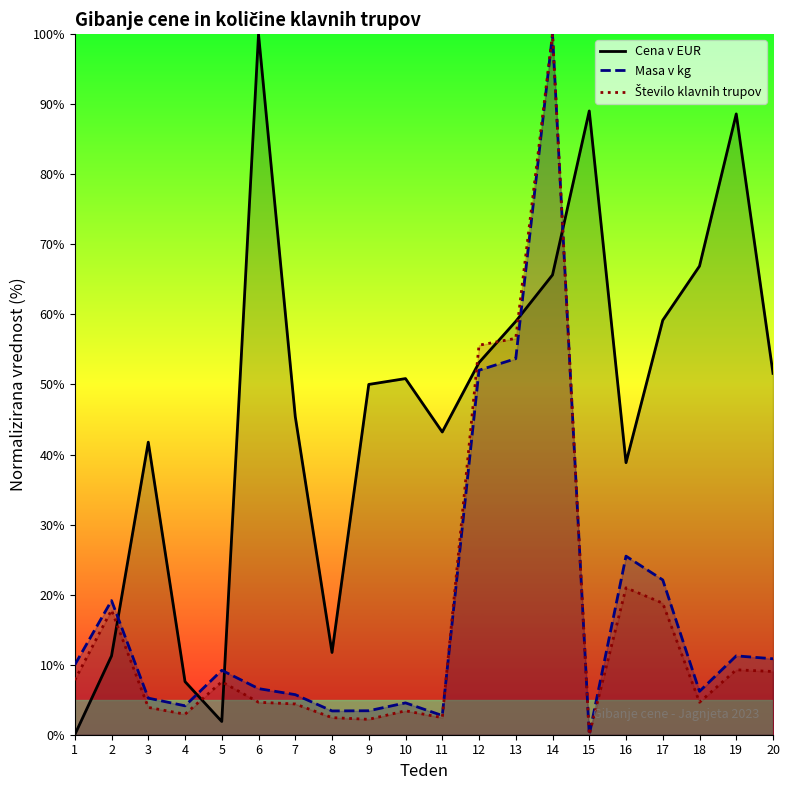

Reading left to right, transcribe all the data shown in this chart.

Cena v EUR: 0.0	11.3	41.8	7.6	1.9	100.0	45.4	11.7	50.0	50.8	43.2	53.1	59.0	65.6	89.0	38.8	59.2	66.9	88.6	51.6
Masa v kg: 10.0	19.1	5.2	4.1	9.2	6.6	5.7	3.4	3.4	4.5	2.7	52.0	53.7	100.0	0.0	25.5	22.1	6.2	11.3	10.8
Število klavnih trupov: 7.8	17.8	3.9	2.9	7.6	4.6	4.4	2.4	2.2	3.4	2.4	55.6	56.6	100.0	0.0	21.0	18.8	4.6	9.3	9.0